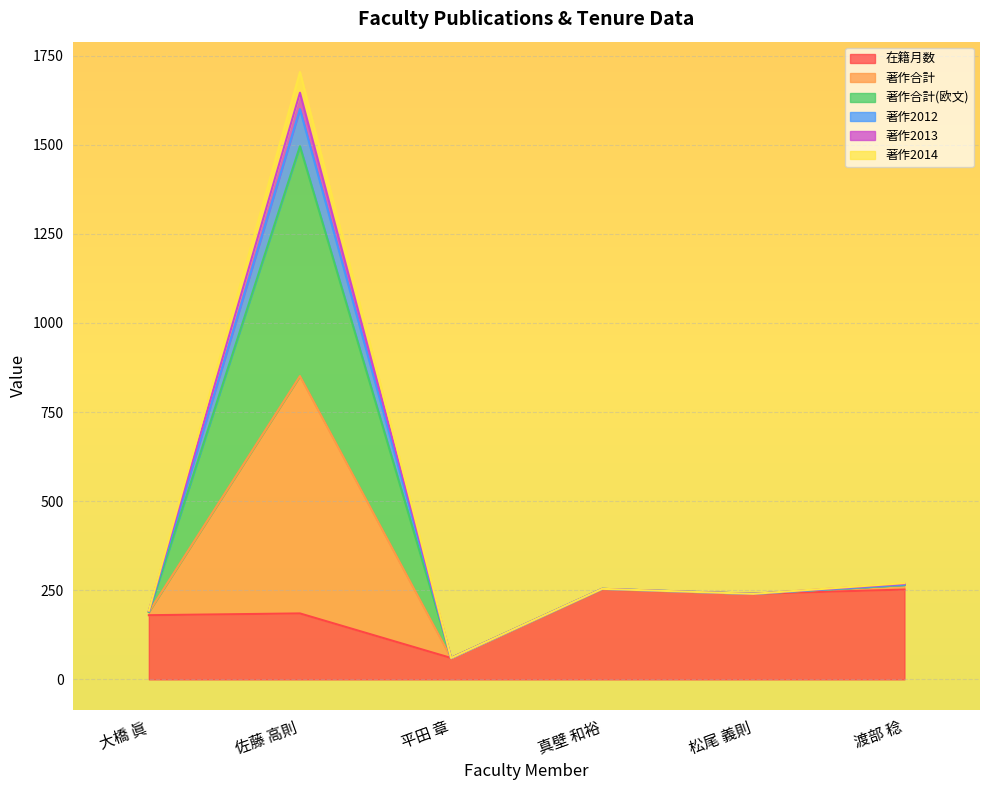

What is the average value of the 著作2012 series?

435